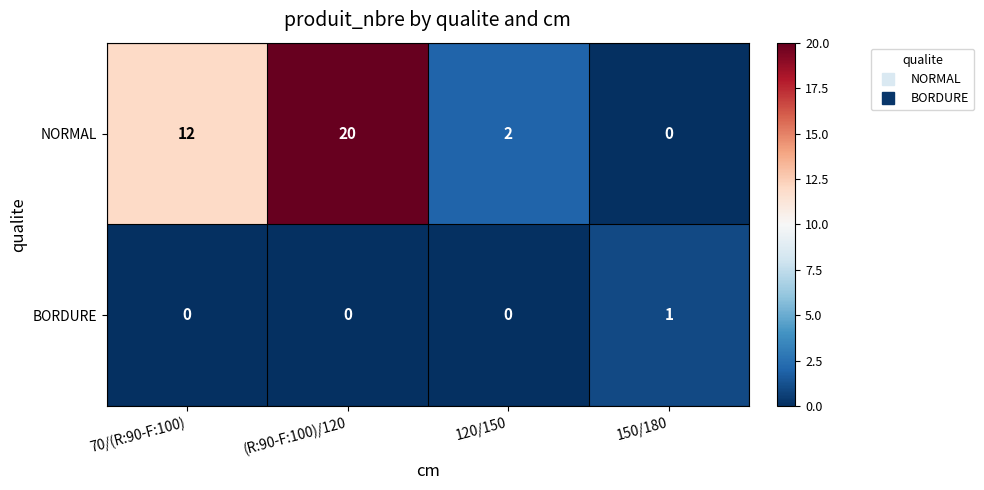

Count the NORMAL values in the range 2 to 20.

3